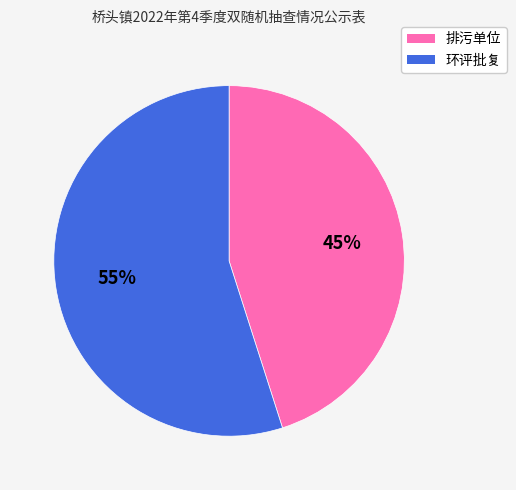

To the nearest percent, what is the average slice percentage?

50%